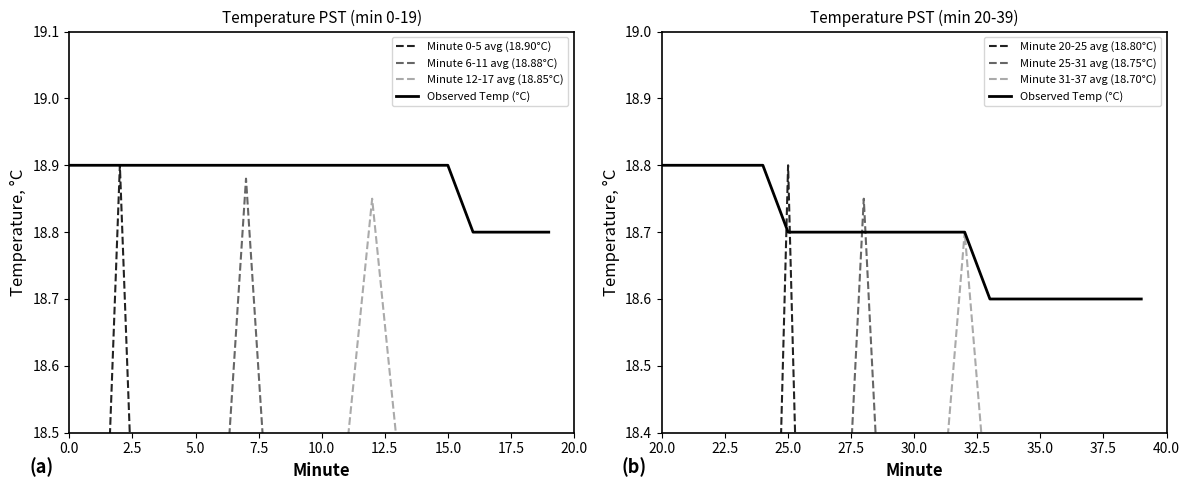

What is the difference between the second highest and second lowest values in the Hour 0 (00:20-00:39) series?

0.2